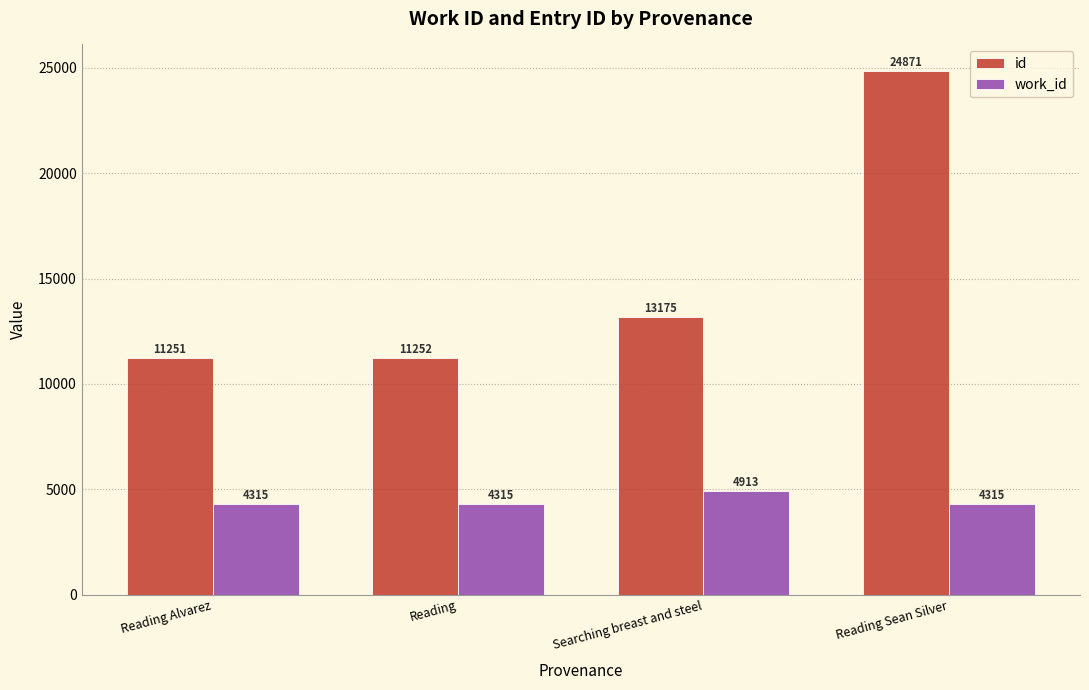

Between Reading Alvarez and Searching breast and steel, which series saw the biggest shift?

id